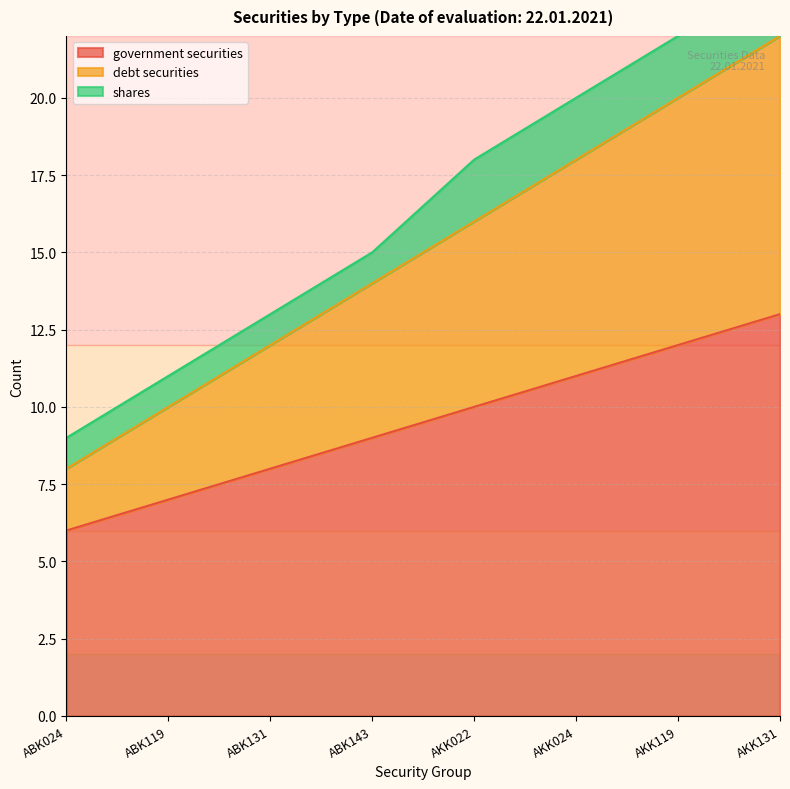

Between ABK024 and AKK131, which is larger?

AKK131